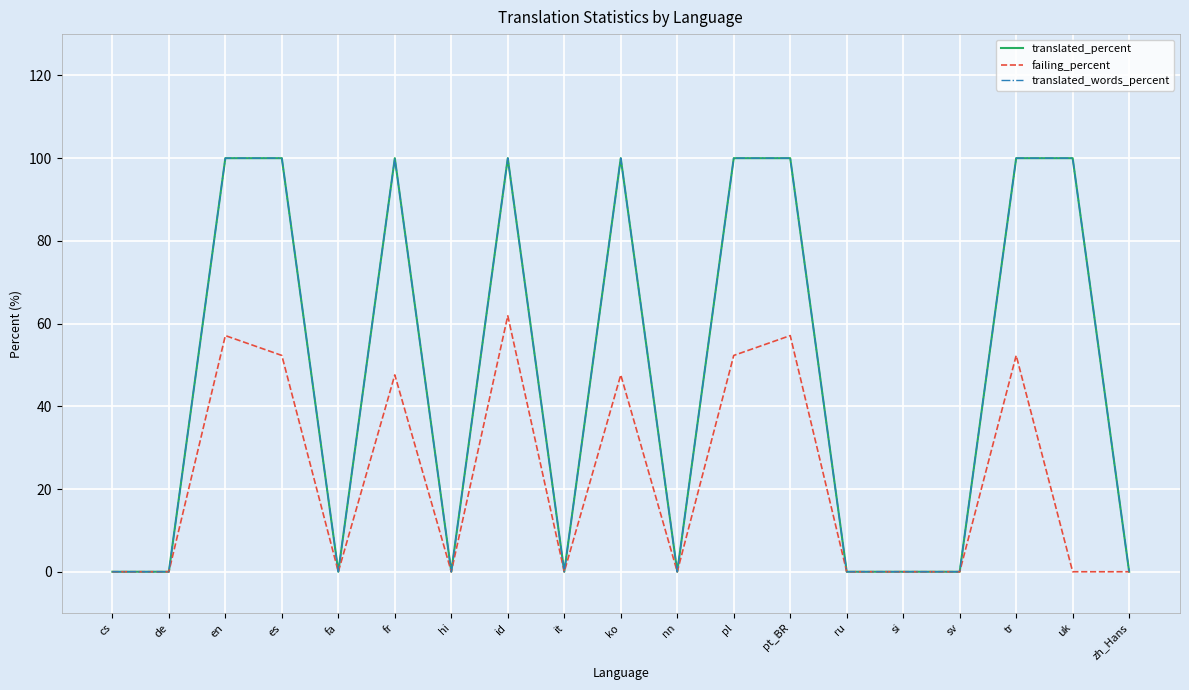

Rank the series by their maximum value, from lowest to highest.

failing_percent, translated_percent, translated_words_percent